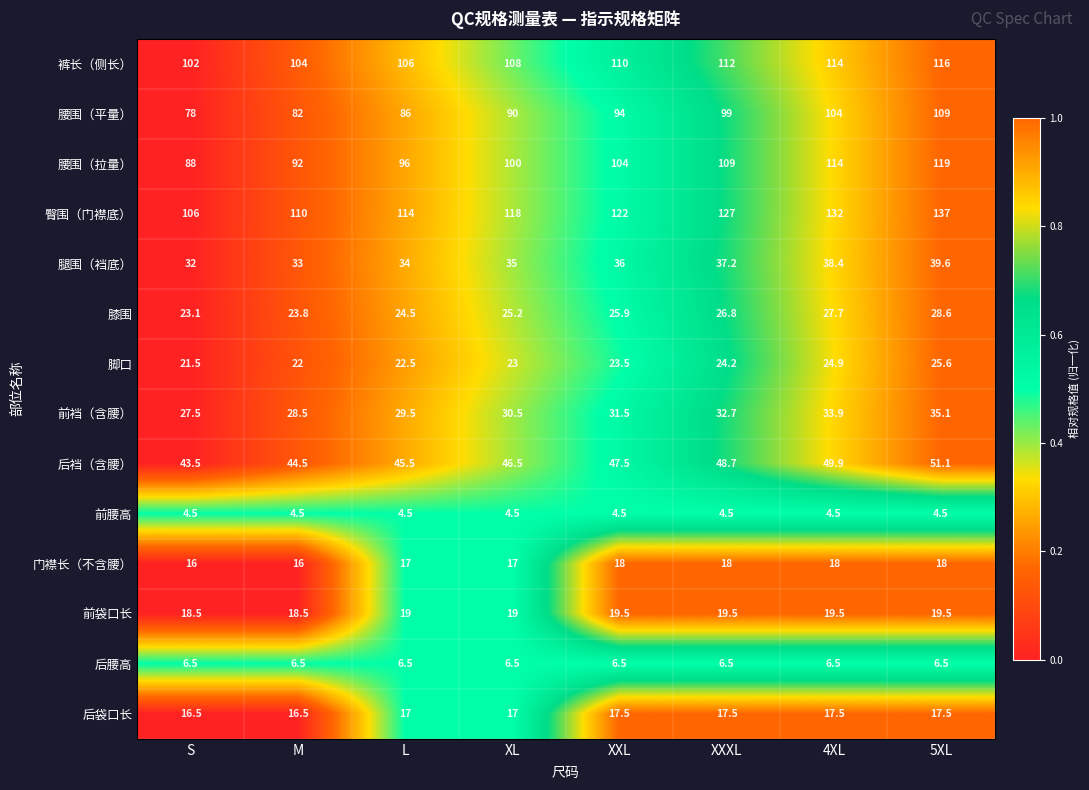

What is the difference between the maximum and minimum values in the 门襟长（不含腰） series?

2.0